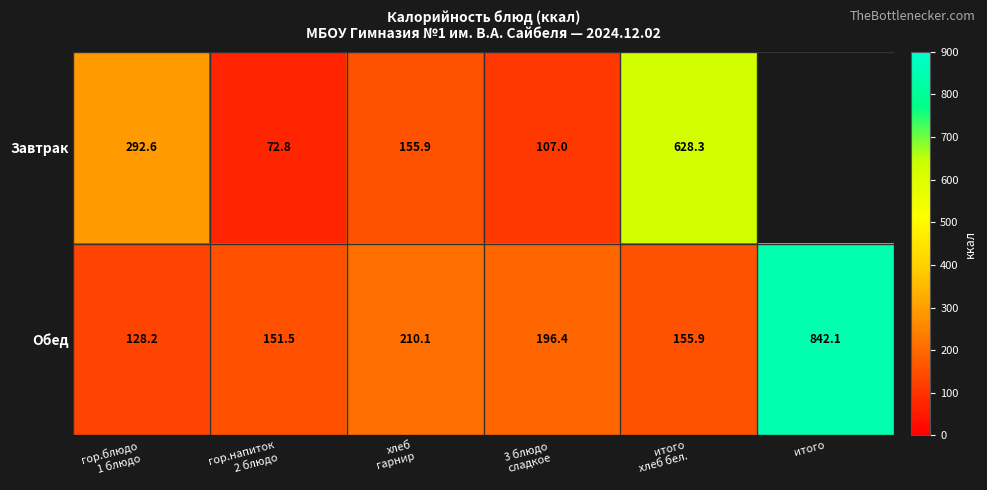

What is the sum of all Обед values?

1684.2